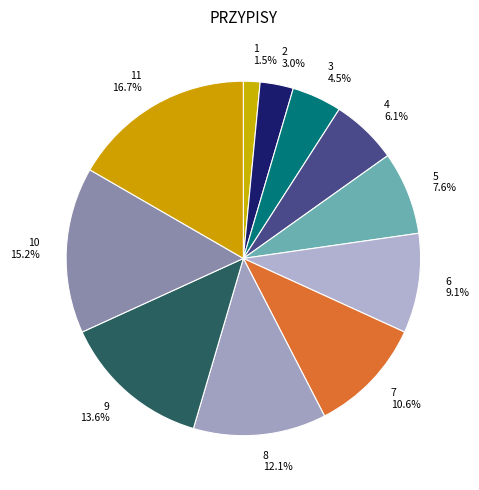

To the nearest percent, what is the average slice percentage?

9%